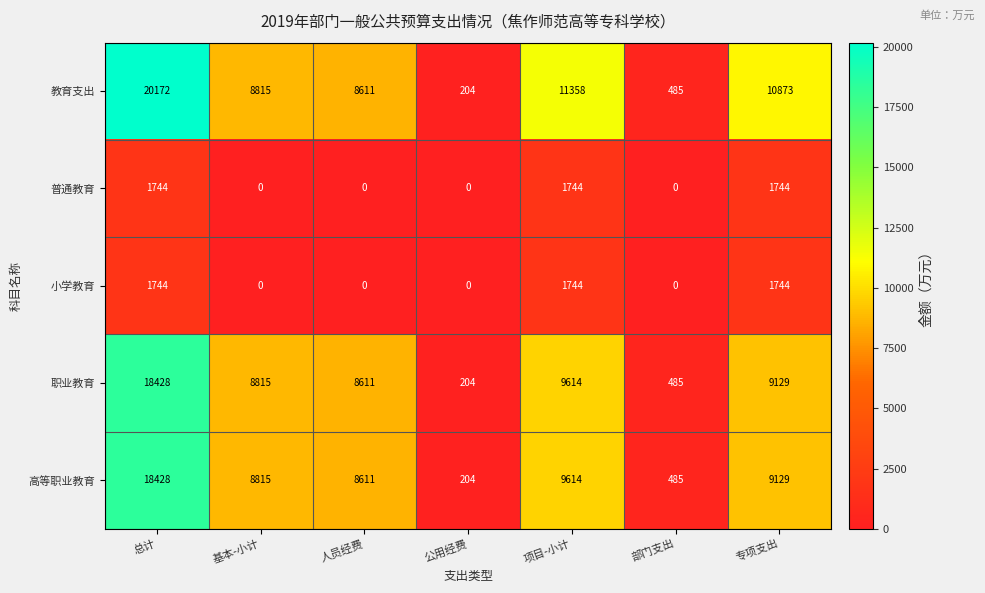

True or false: 普通教育 has a value of 2493 at 总计.

False